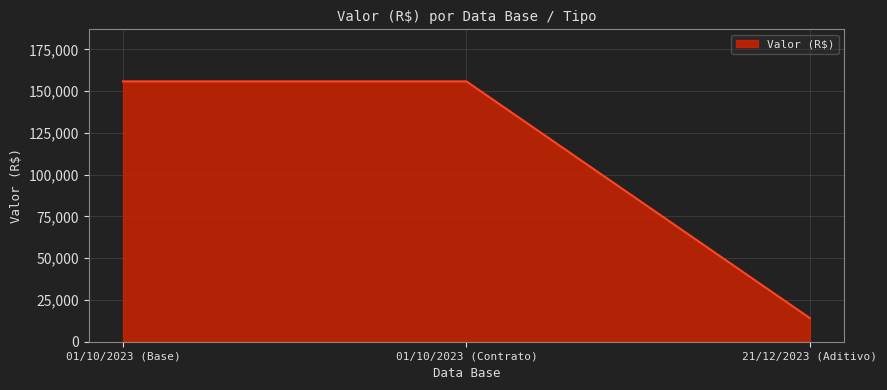

What is the difference between the maximum and minimum values?

141674.0